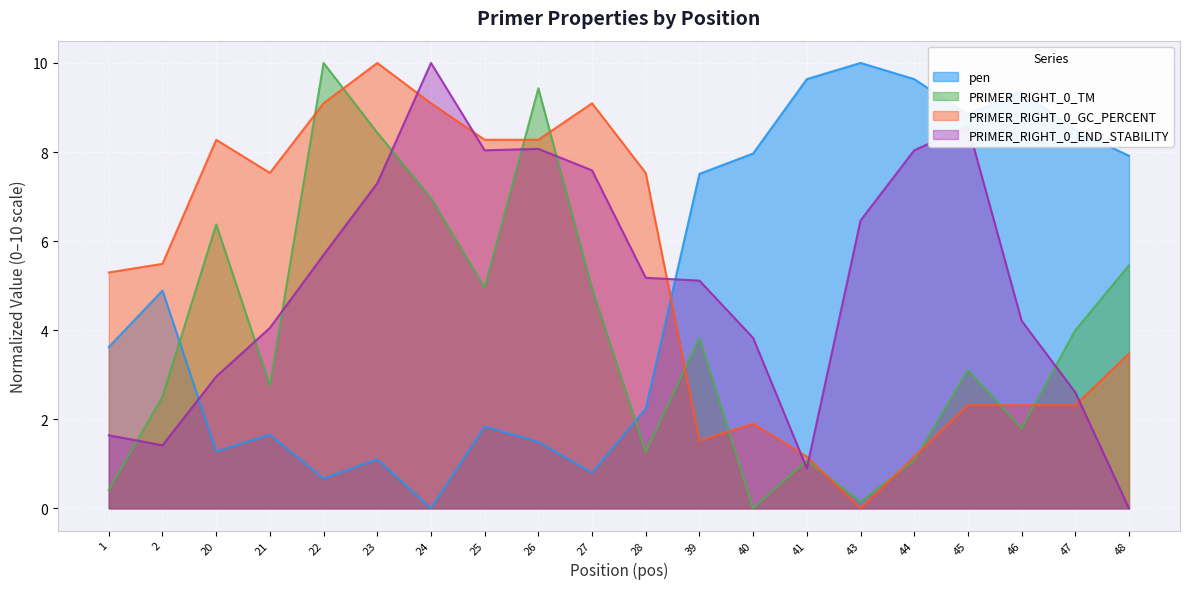

Where is the first local maximum for PRIMER_RIGHT_0_END_STABILITY?

24